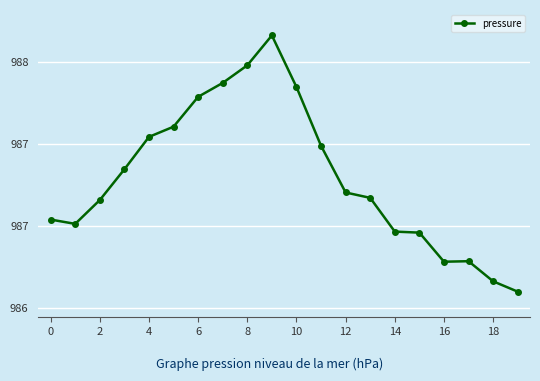

What is the average value?

987.2